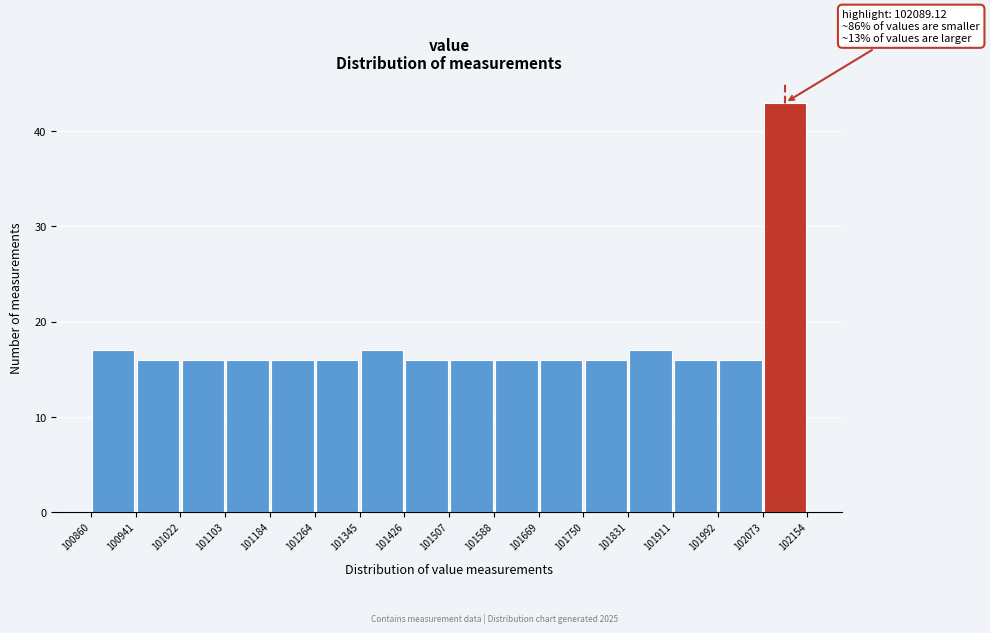

Which range on the x-axis has the tallest bar?

102073 to 102154